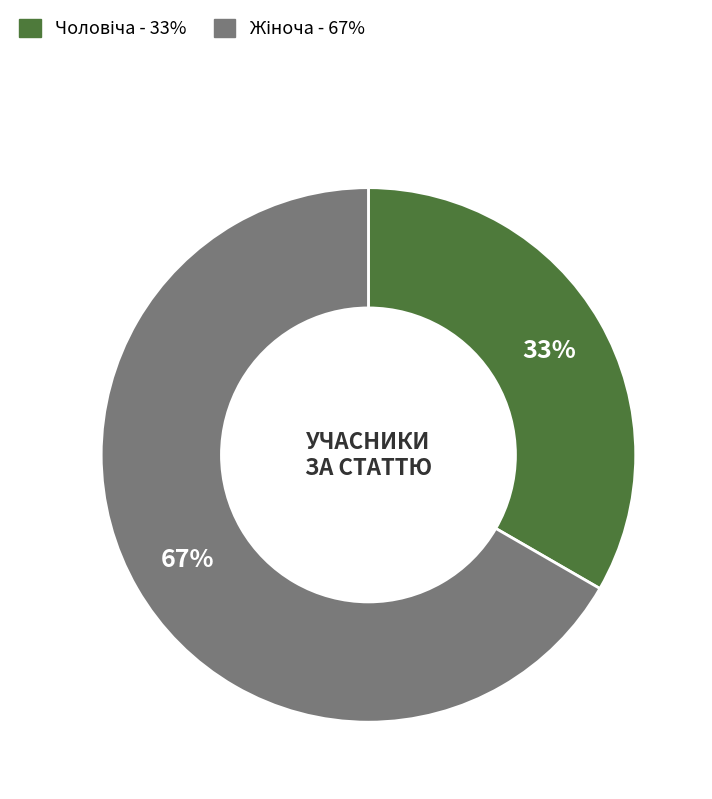

Is there a majority slice in this chart?

Yes